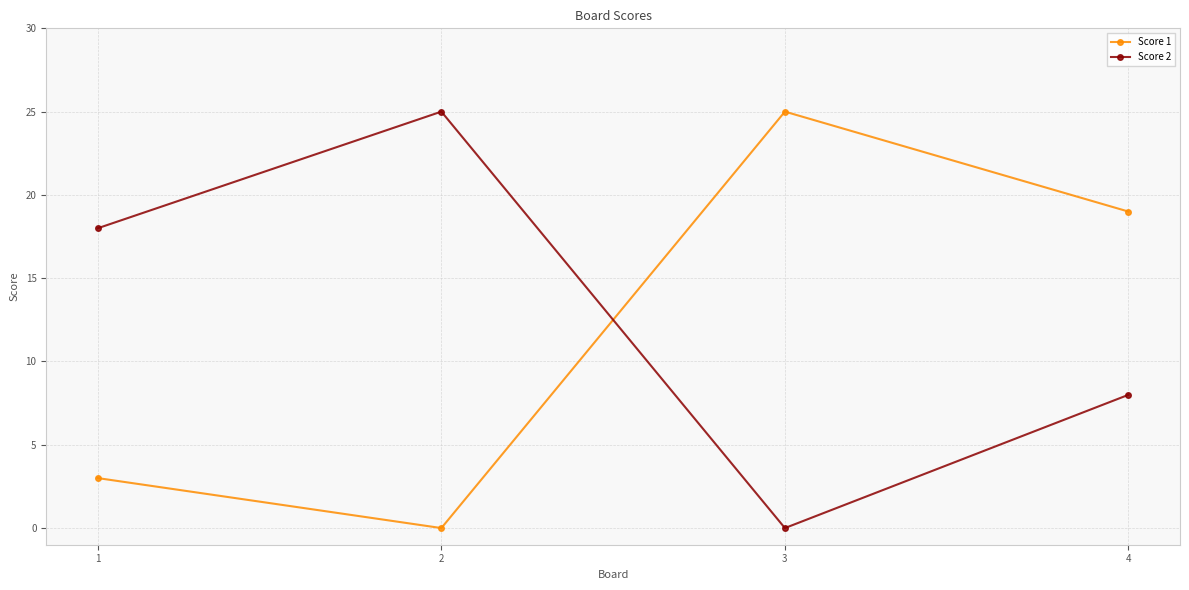

What is the difference between the Score 2 values at 3 and 1?

18